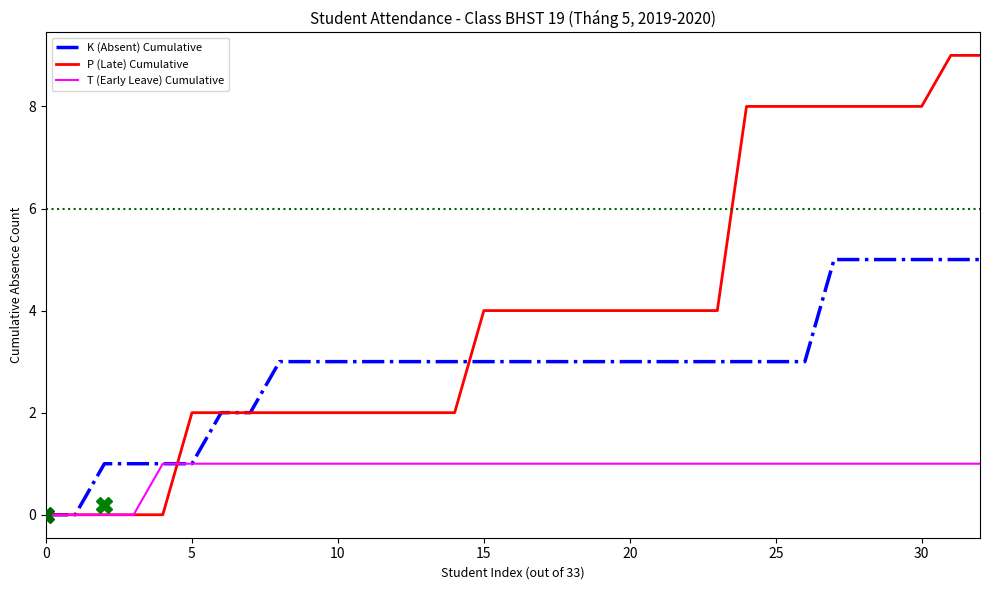

List the series in order of their overall mean, lowest first.

T (Early Leave) Cumulative, K (Absent) Cumulative, P (Late) Cumulative